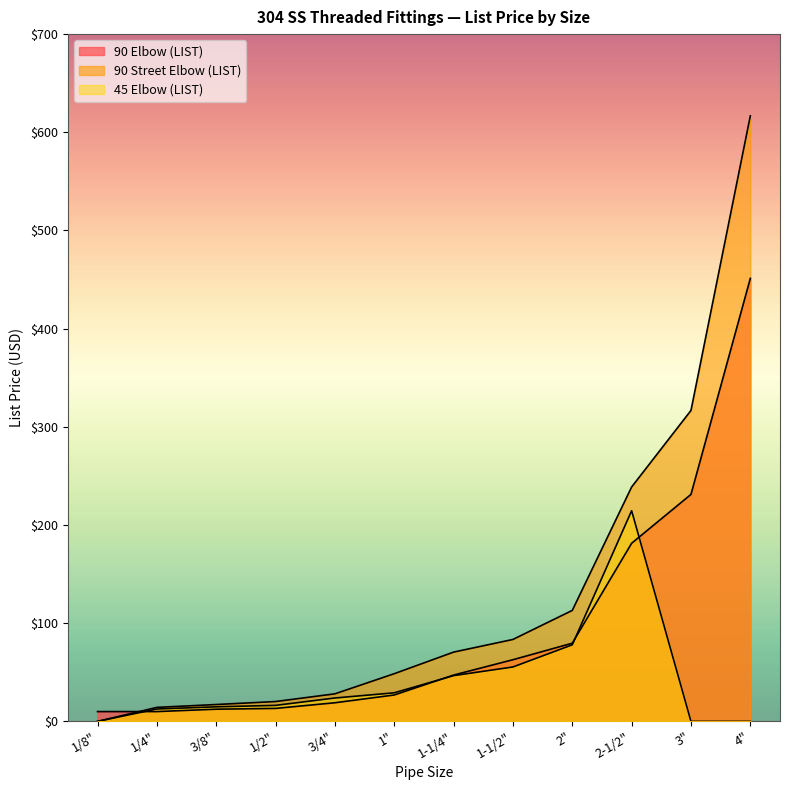

The value of 90 Elbow (LIST) at 4" is 643.8. True or false?

False